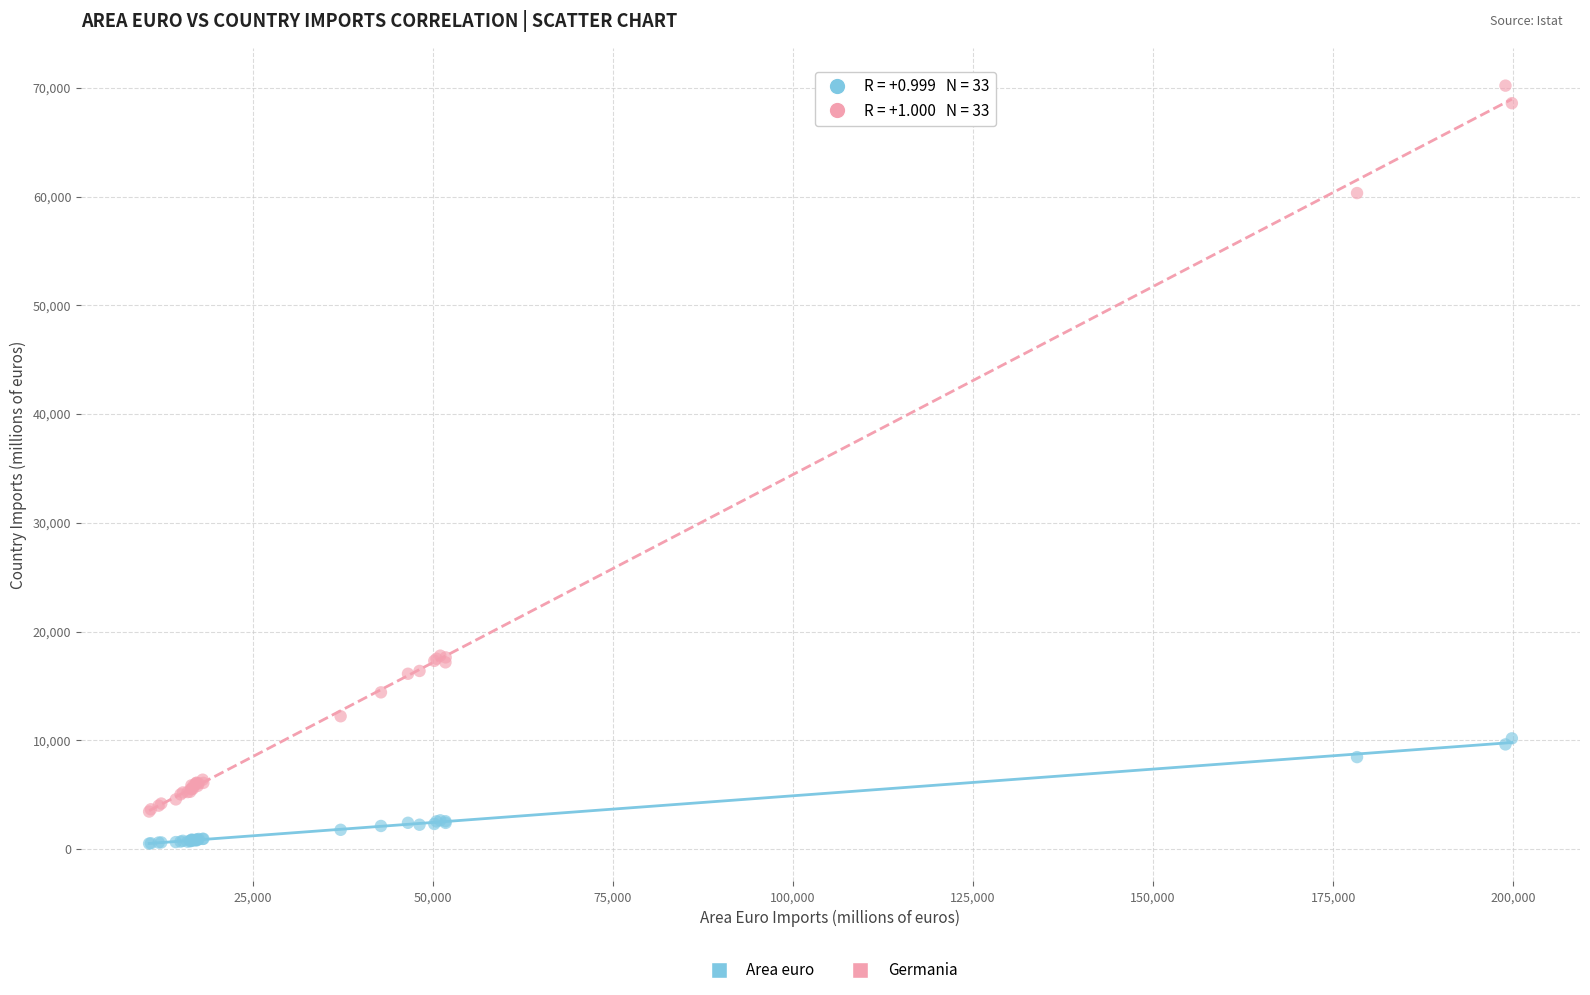

What are all the series names shown in the legend?

Area euro, Germania